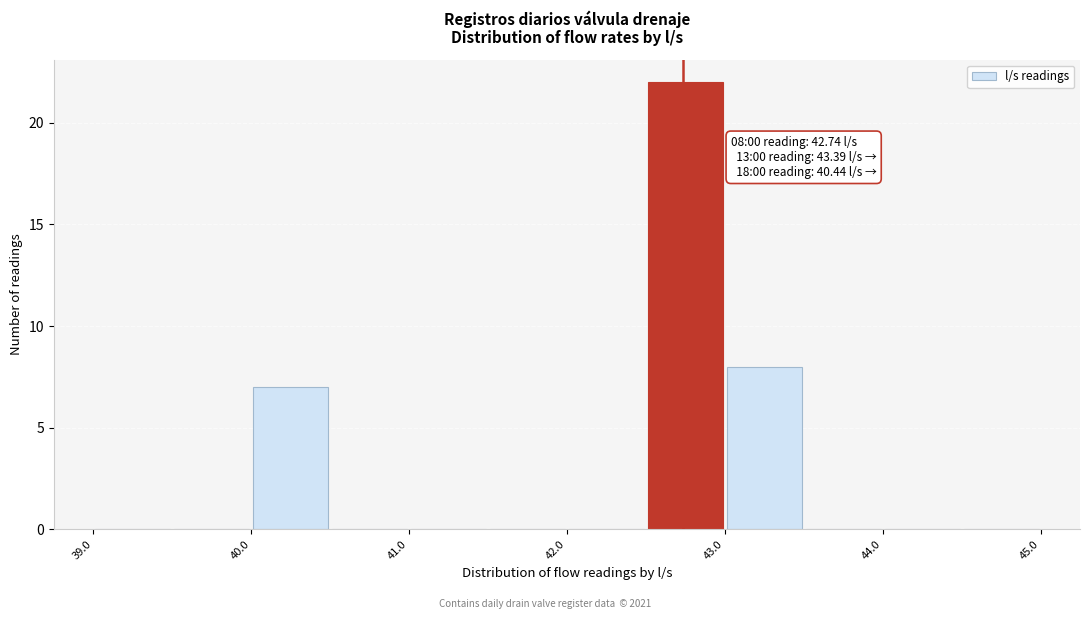

Over which range of the x-axis is the bar tallest?

42.5 to 43.0